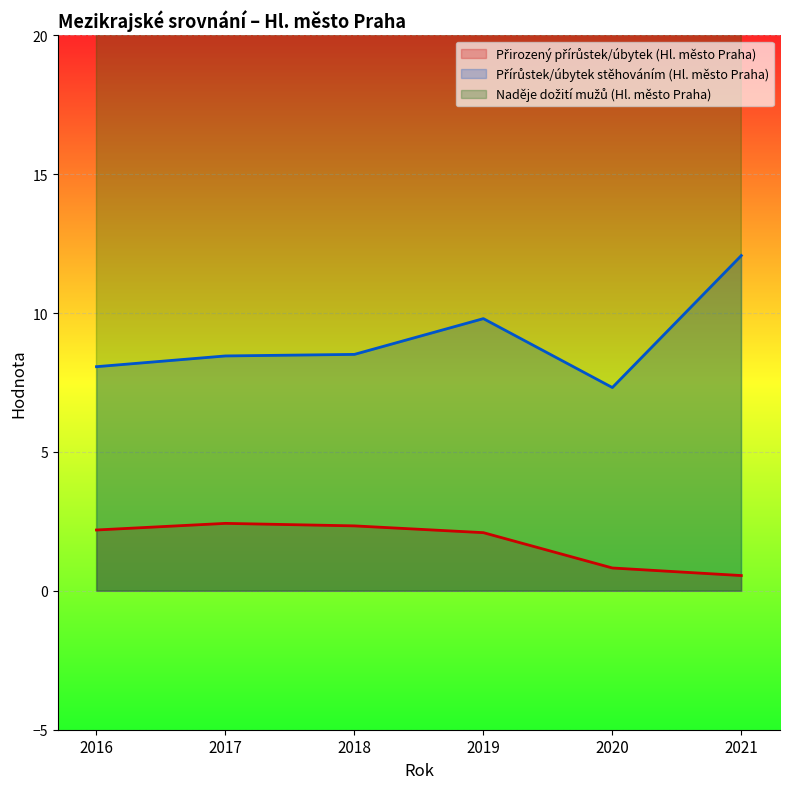

Rank the series at 2016 from highest to lowest value.

Naděje dožití mužů (Hl. město Praha), Přírůstek/úbytek stěhováním (Hl. město Praha), Přirozený přírůstek/úbytek (Hl. město Praha)